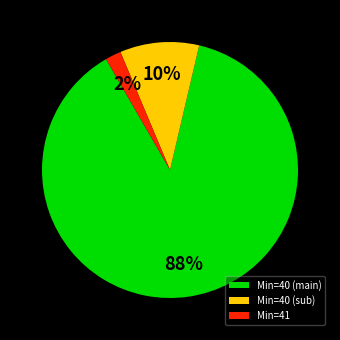

Is there any slice that represents more than half of the pie?

Yes